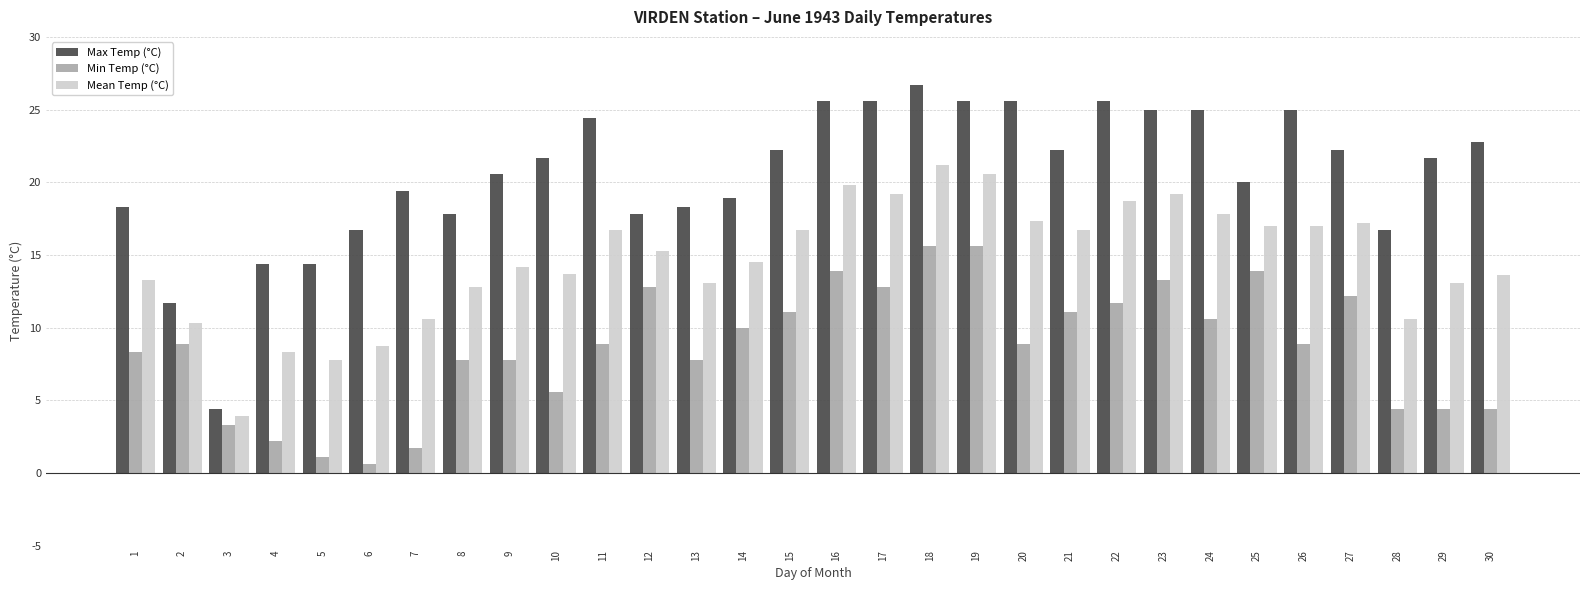

Which series has the widest spread of values?

Max Temp (°C)